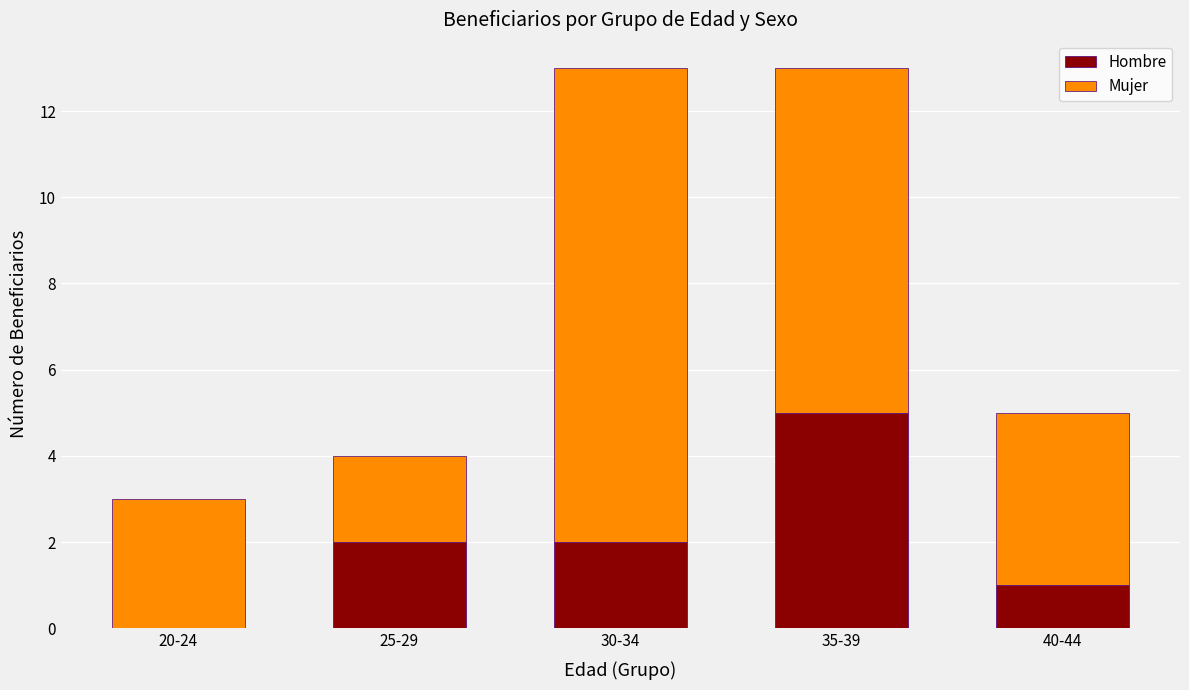

How many distinct data groups are displayed?

2